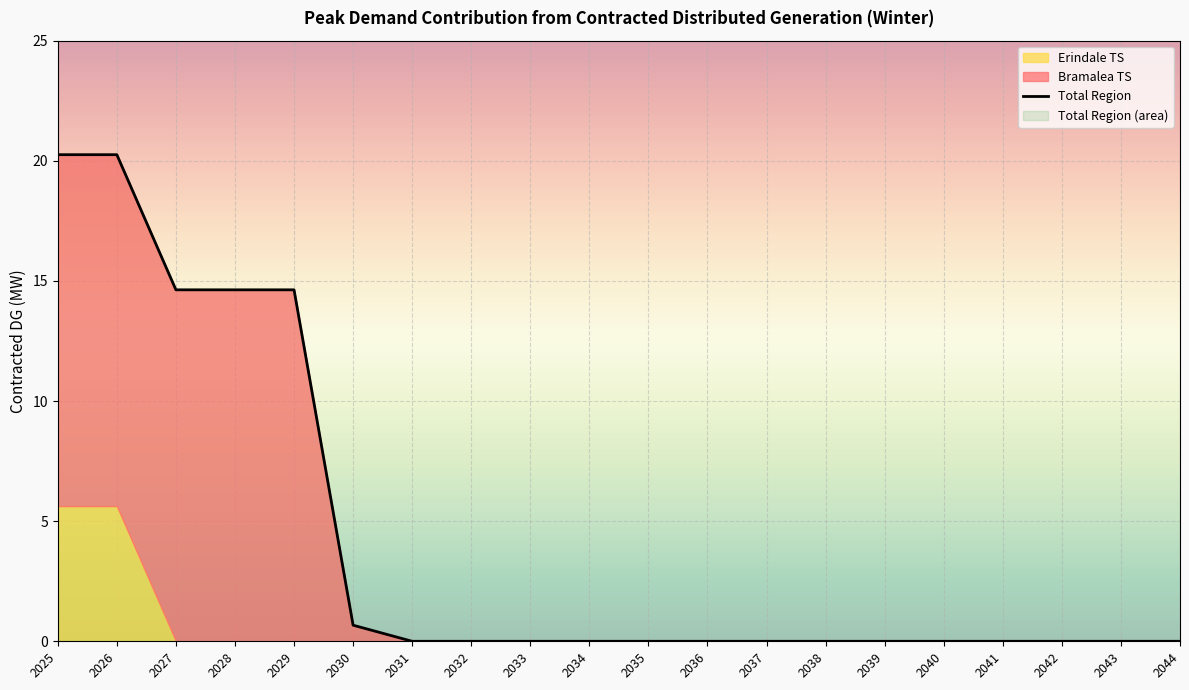

The chart shows a value of 32.6 at 2025. True or false?

False